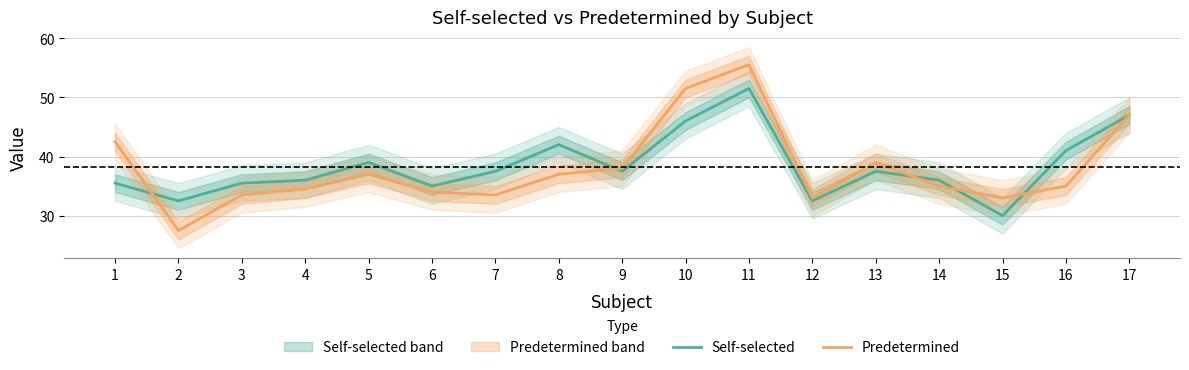

At which category is the sum across all series the highest?

11